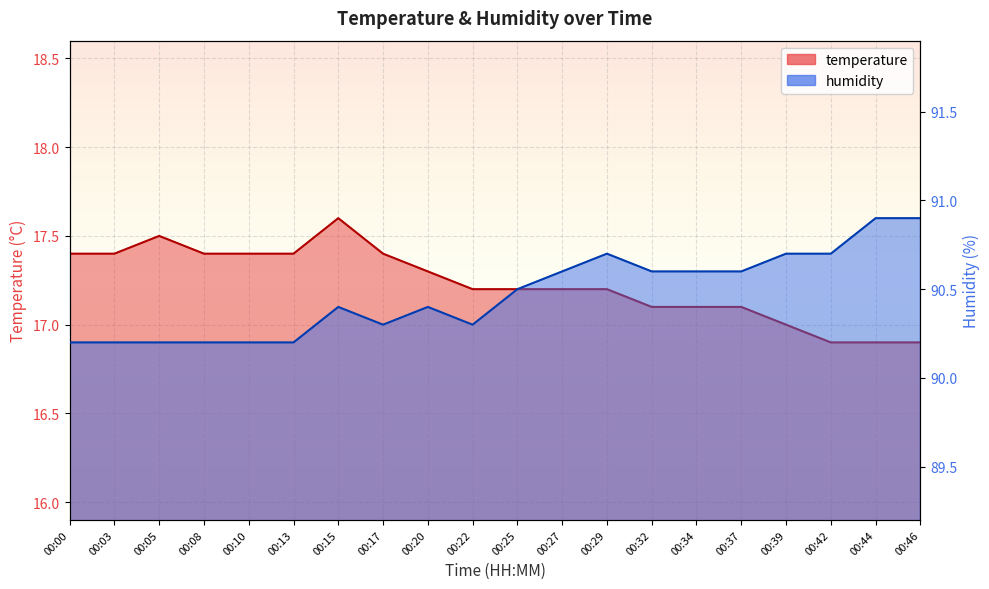

True or false: humidity and temperature cross at least once.

False